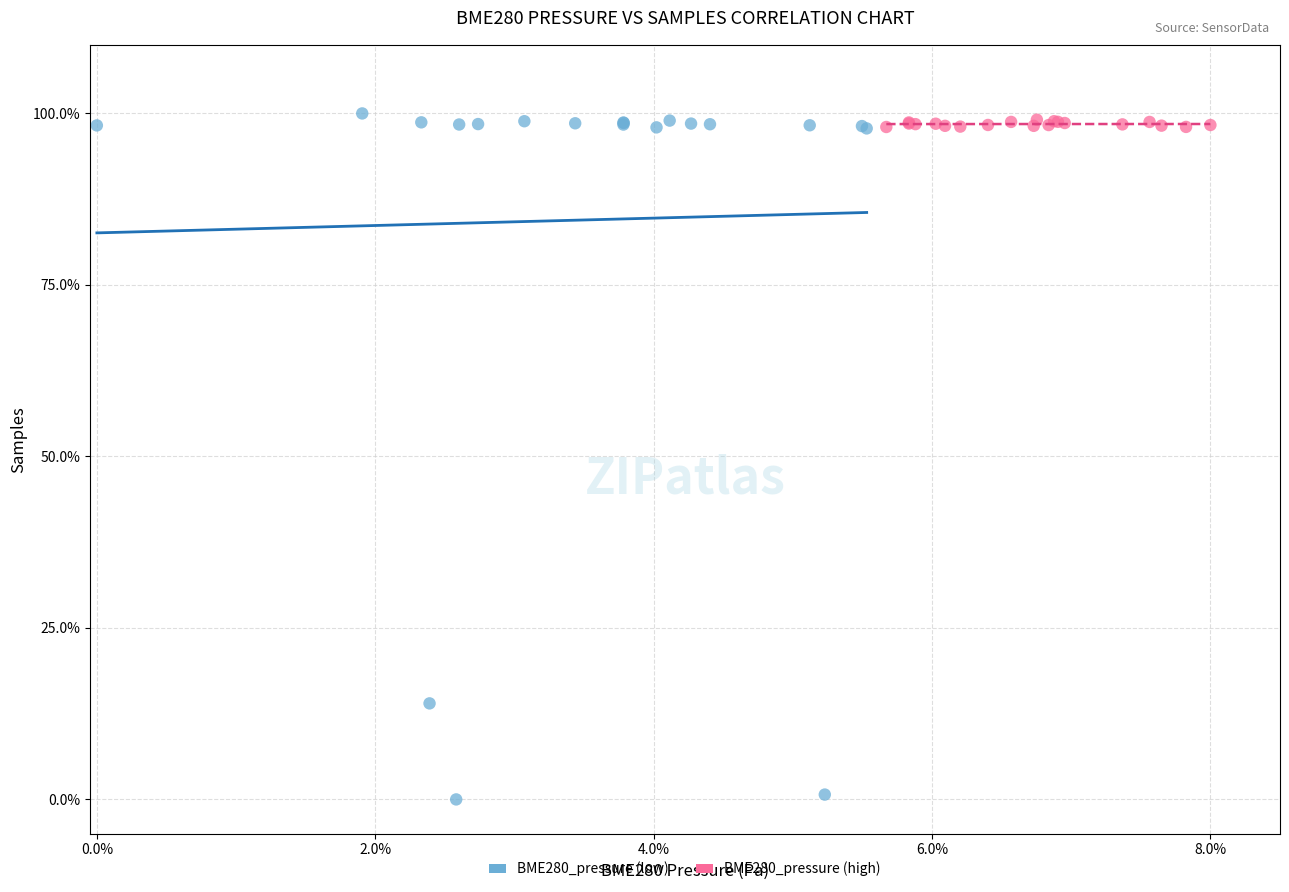

Which series contains the lowest Y value?

BME280_pressure (low)